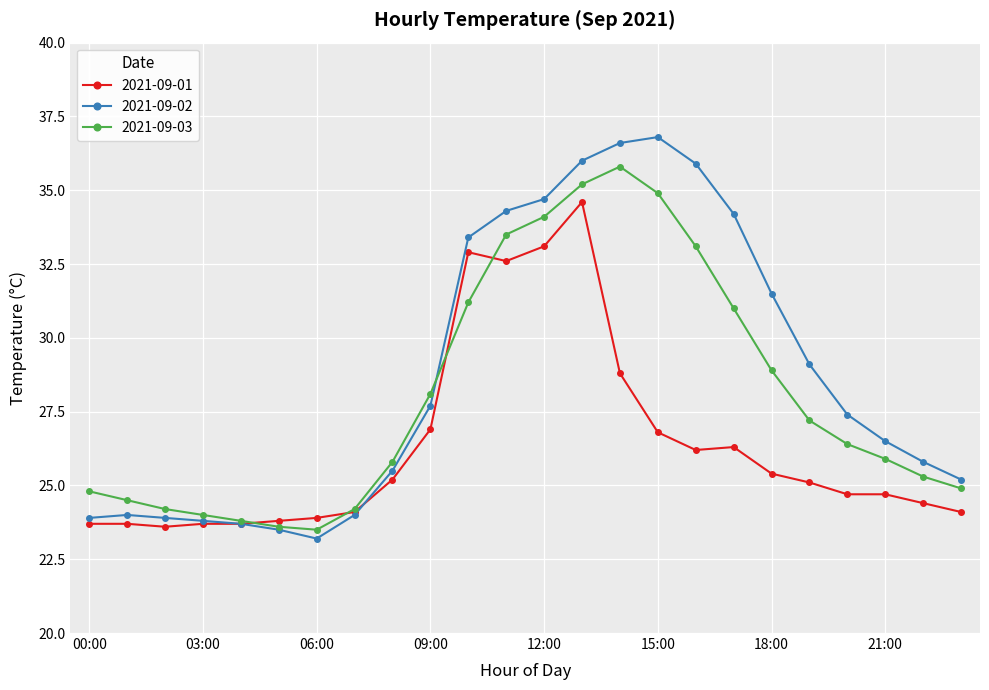

Rank the series by their average value, from lowest to highest.

2021-09-01, 2021-09-03, 2021-09-02